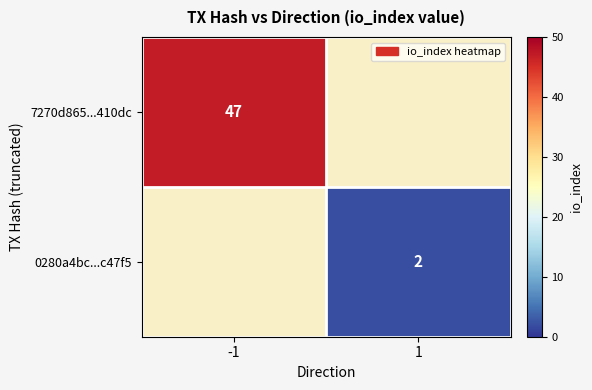

Which has a higher value, 1 or -1?

-1